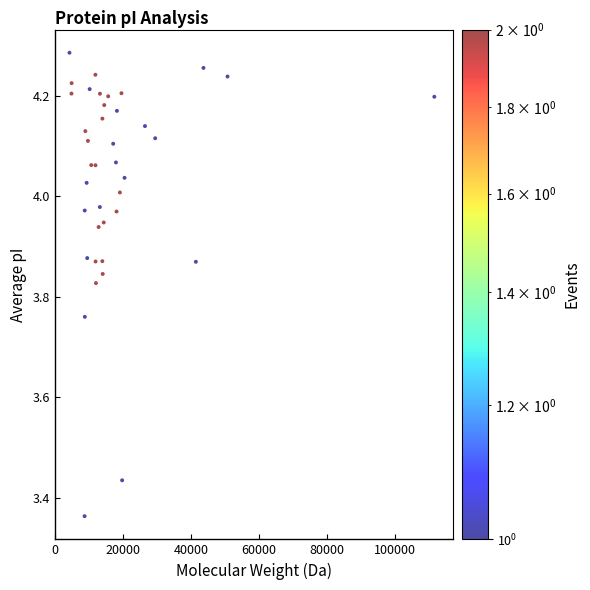

What is the range of Y values (max minus min)?

0.9